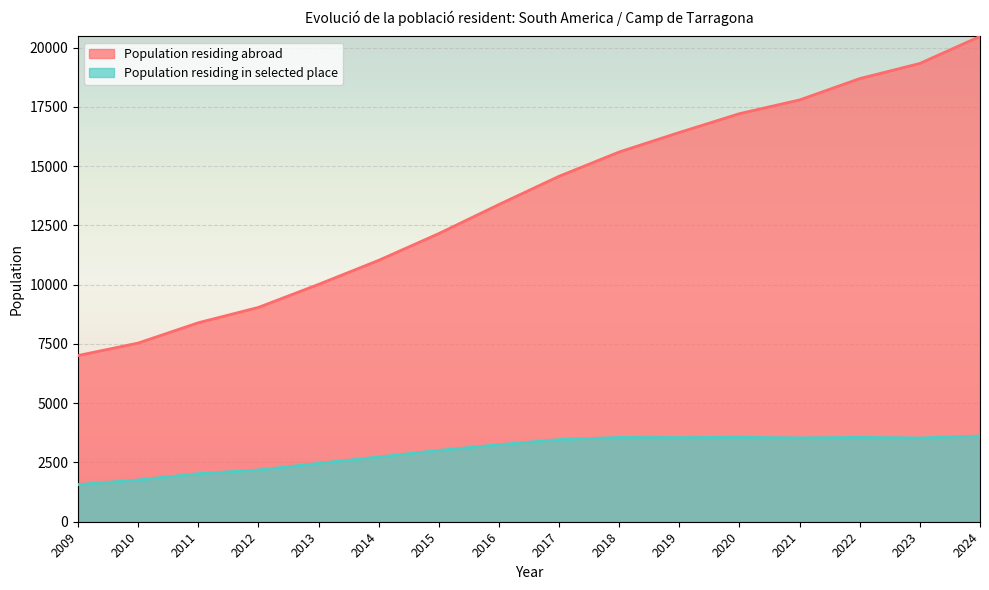

Reading left to right, what are all the values shown in this chart?

7013	7539	8396	9044	10015	11030	12159	13386	14577	15602	16425	17219	17798	18699	19338	20478